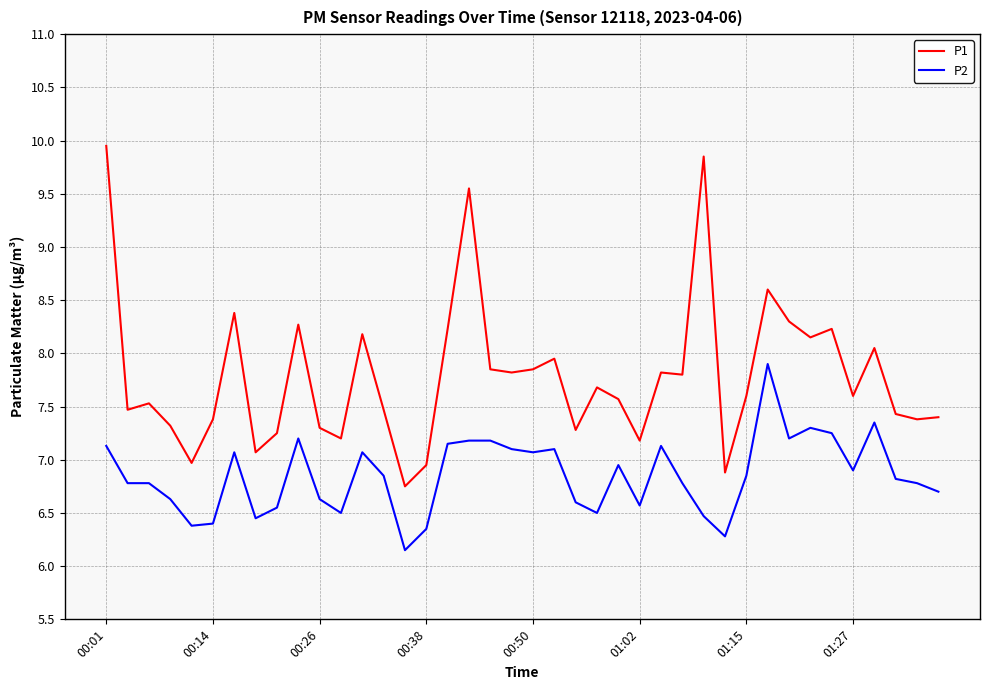

Which series has the largest total across all categories?

P1